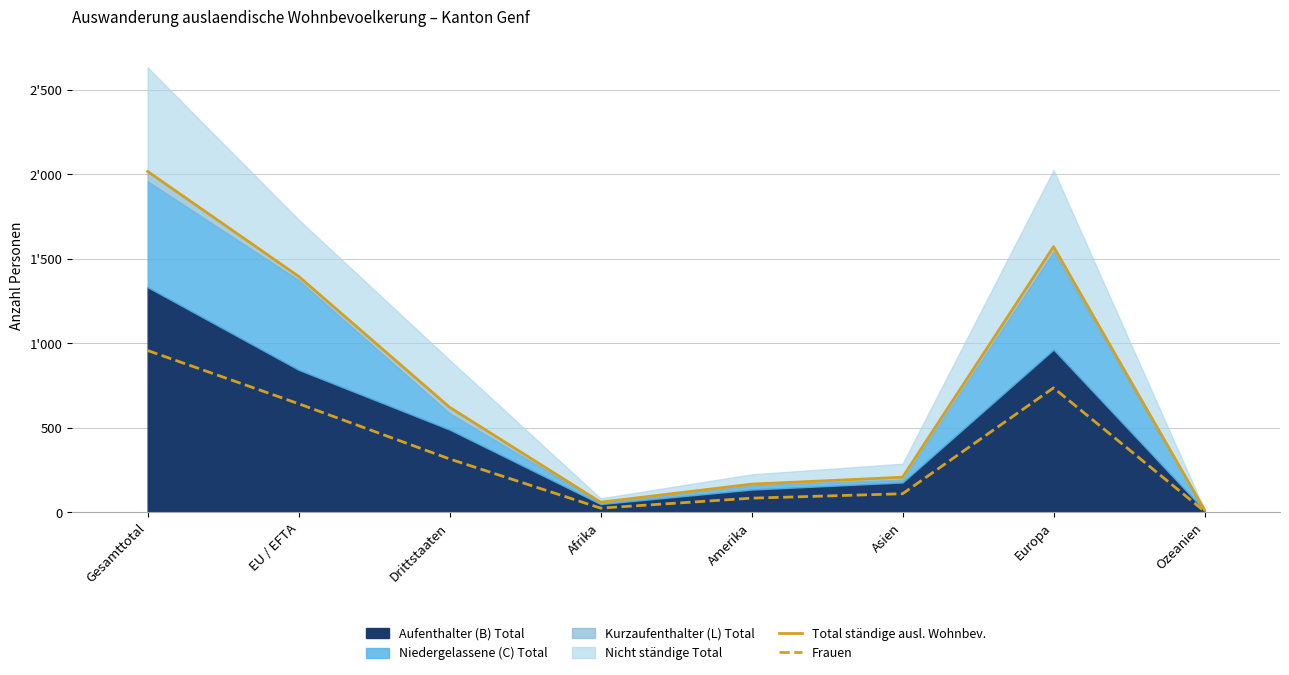

What is the value of the Total ständige ausl. Wohnbev. point at the 7th from the left?

1572